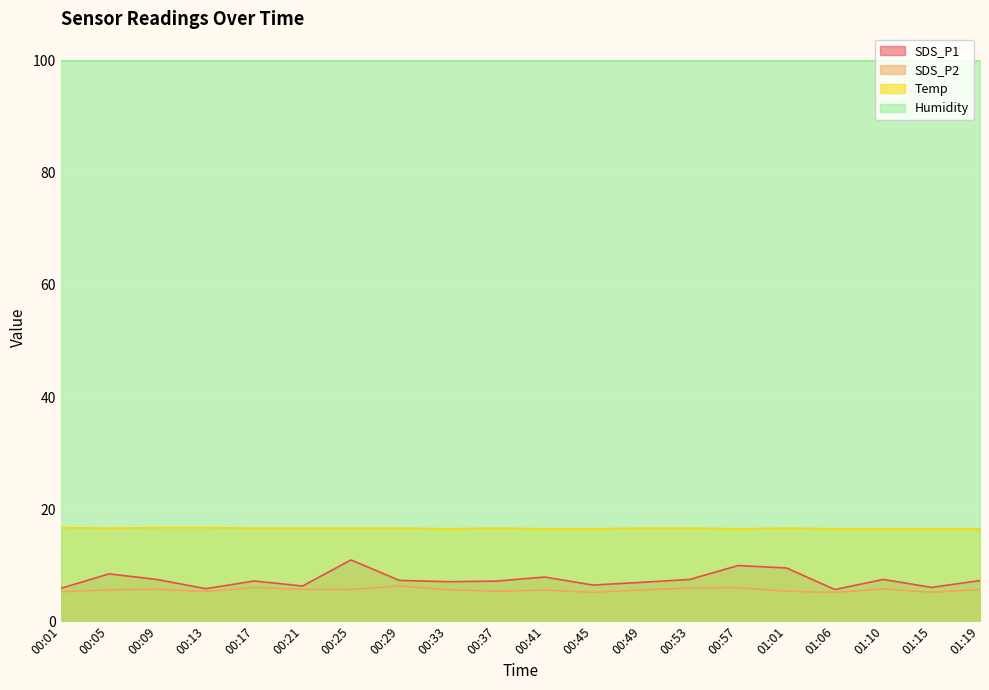

At how many categories does at least one series exceed 12?

20